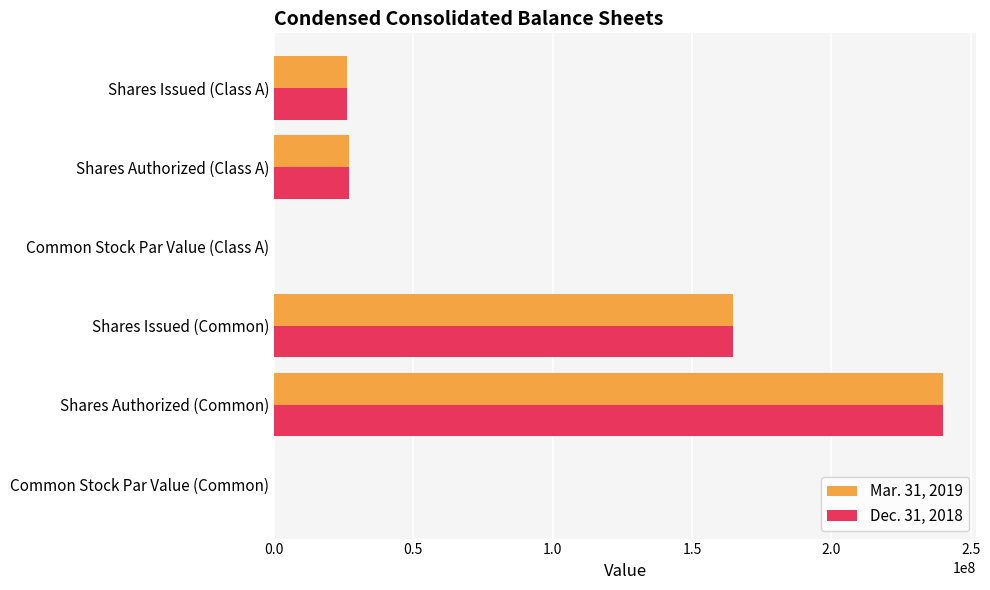

What is the maximum value shown in the chart?

240000000